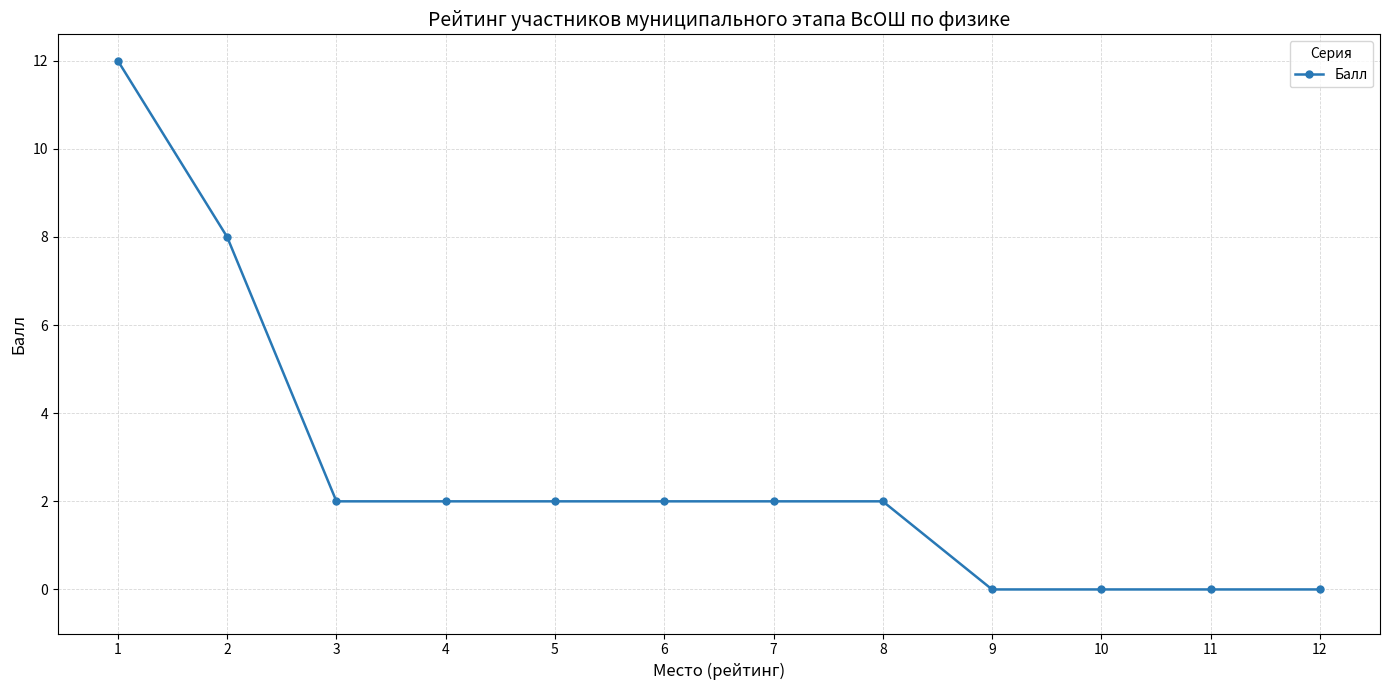

What is the greatest value displayed?

12